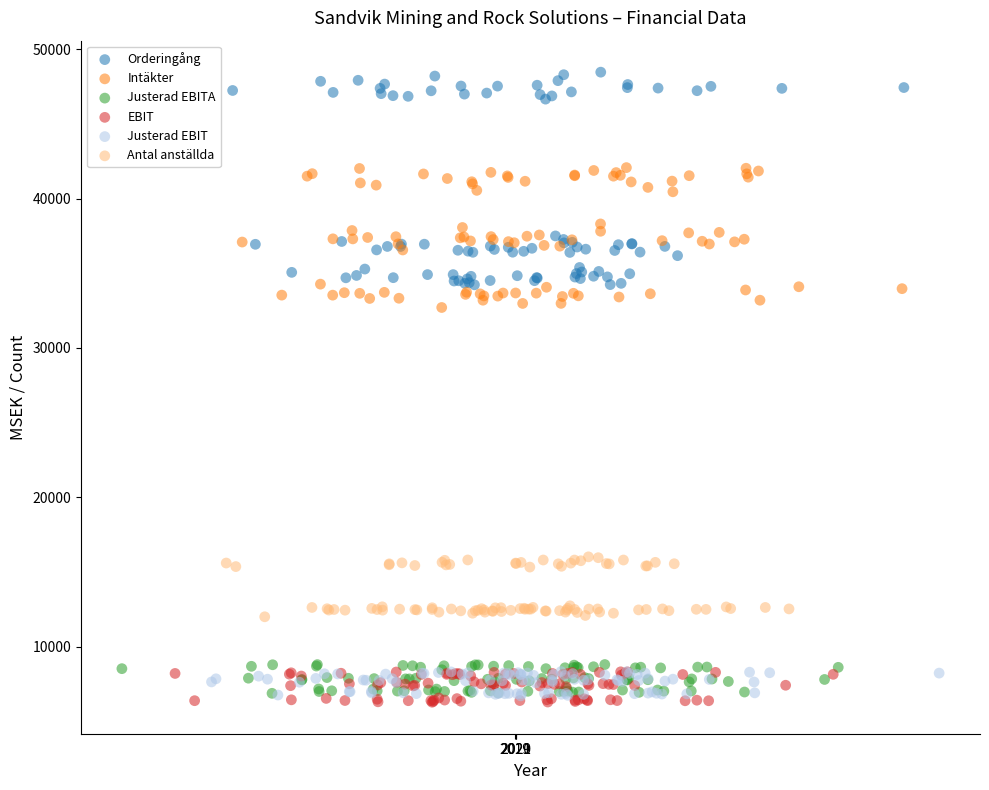

Which series reaches the maximum Y coordinate?

Orderingång